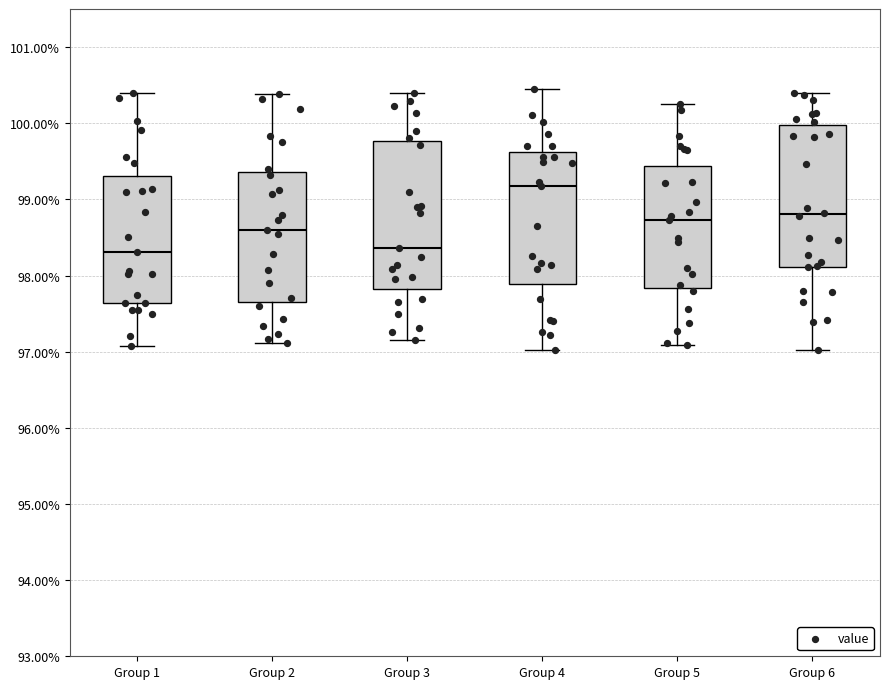

Reading left to right, read every box against the y-axis: the position of its median line, the range the box covers, and the ends of its whiskers. The values are not printed on the chart, so give them approximately, as read against the axis.

Group 1: median 98.3, box 97.6 to 99.3, whiskers 97.1 to 100.4
Group 2: median 98.6, box 97.6 to 99.4, whiskers 97.1 to 100.4
Group 3: median 98.4, box 97.8 to 99.8, whiskers 97.2 to 100.4
Group 4: median 99.2, box 97.9 to 99.6, whiskers 97.0 to 100.5
Group 5: median 98.7, box 97.8 to 99.4, whiskers 97.1 to 100.3
Group 6: median 98.8, box 98.1 to 100.0, whiskers 97.0 to 100.4